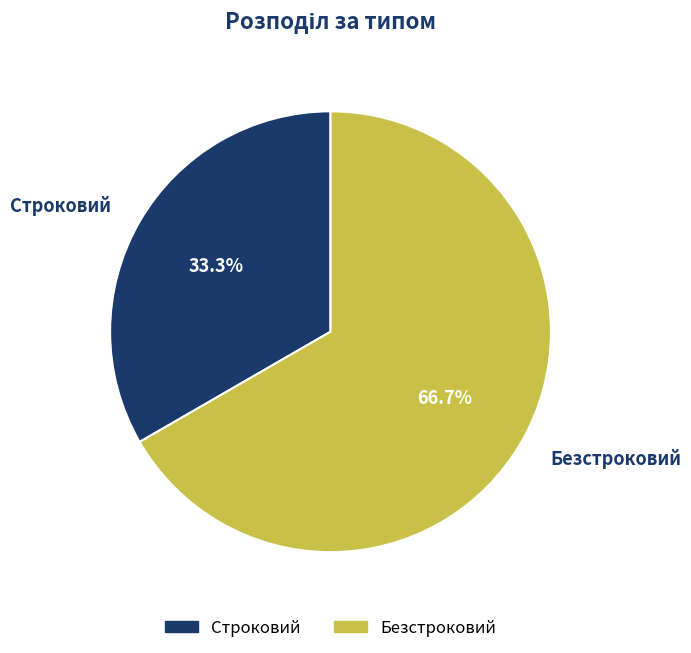

Rank the categories by value from lowest to highest.

Строковий, Безстроковий